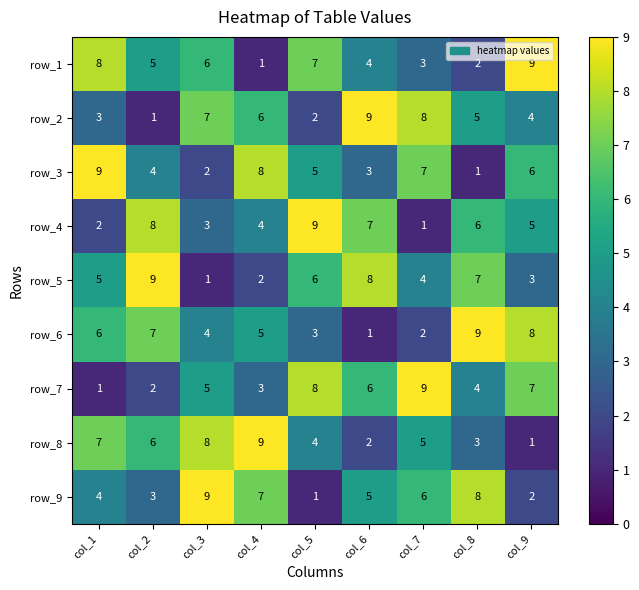

Is it true that row_6 equals 1 at col_8?

False